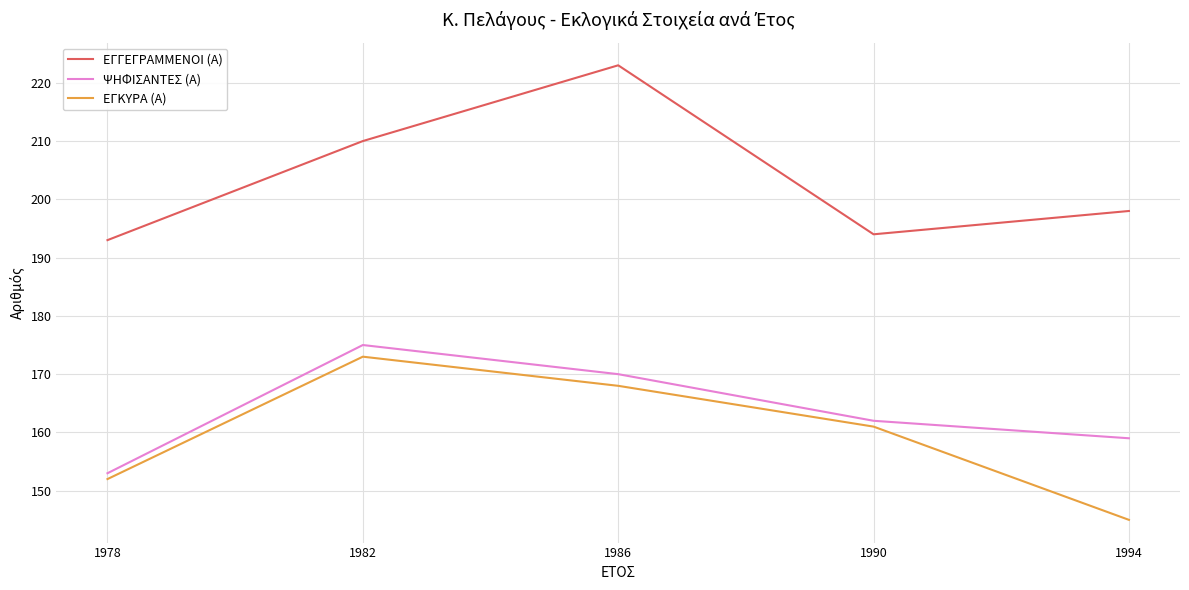

What is the spread (max minus min) of values at 1994?

53